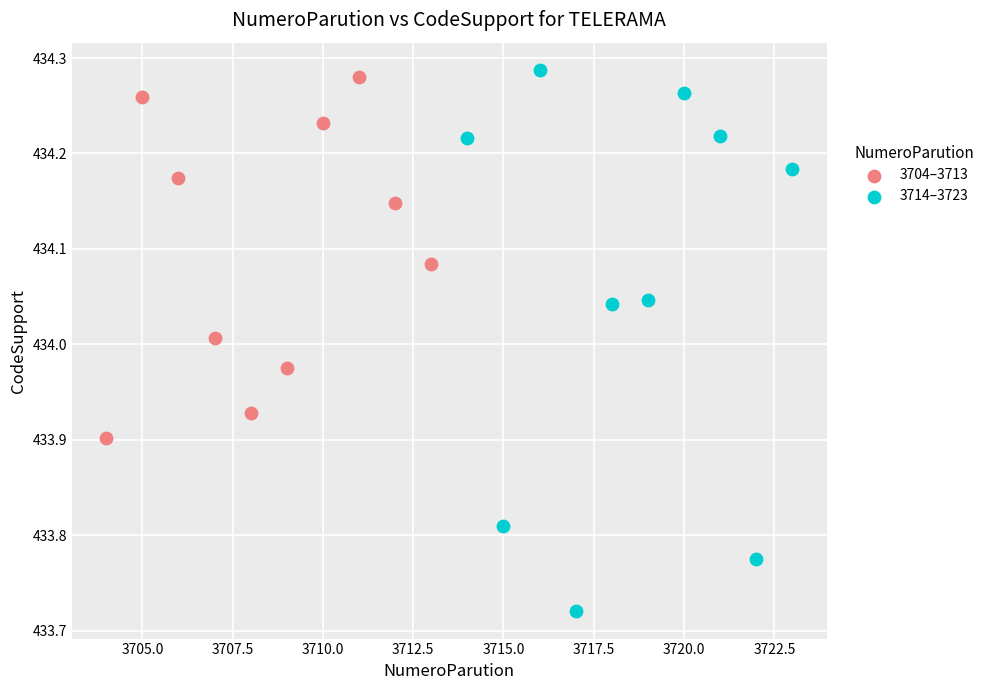

What are all the series names shown in the legend?

3704–3713, 3714–3723